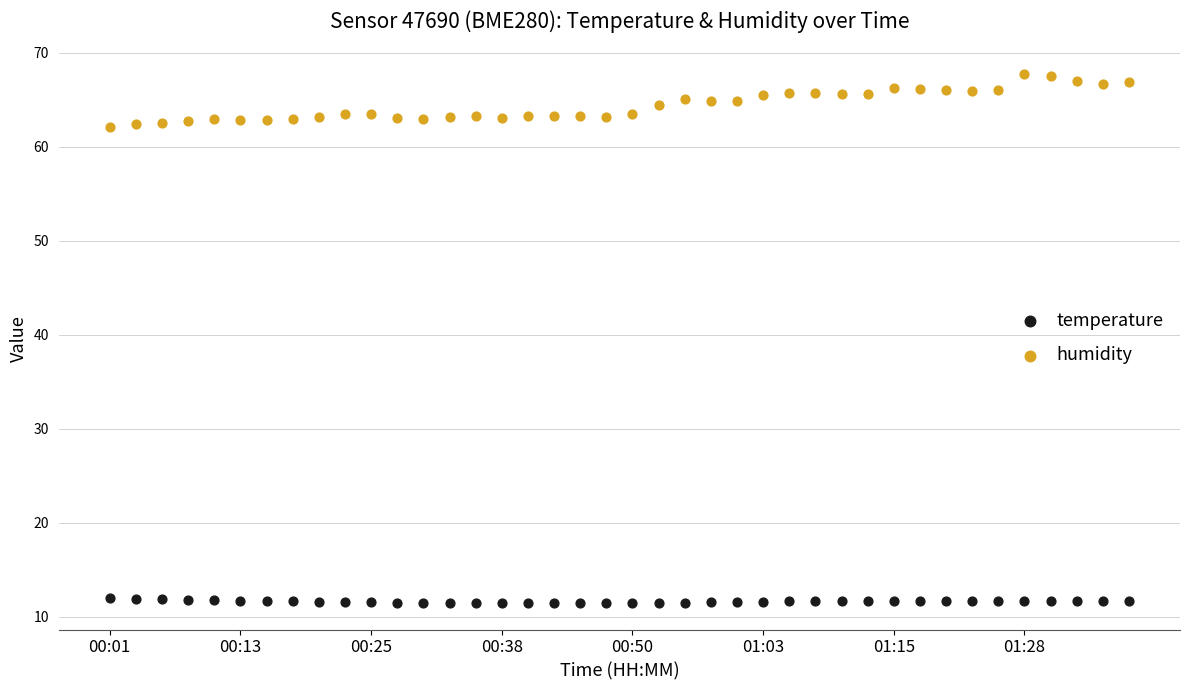

Which series reaches the minimum Y coordinate?

temperature